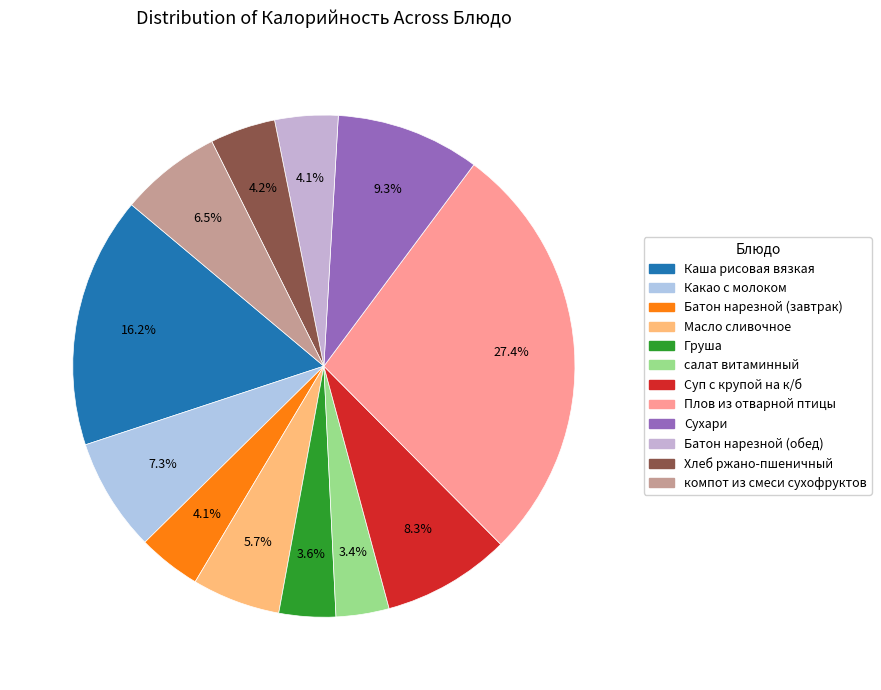

To the nearest percent, what is the difference between the салат витаминный and Каша рисовая вязкая slice percentages?

13%